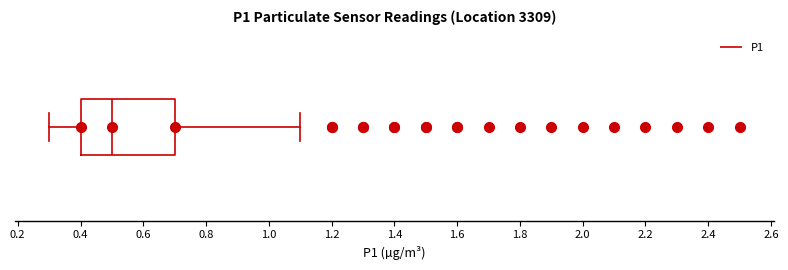

Read this box plot against the x-axis: the position of the median line, the range covered by the box, and the ends of both whiskers. The values are not printed on the chart, so give them approximately, as read against the axis.

median 0.5, box 0.4 to 0.7, whiskers 0.3 to 1.1